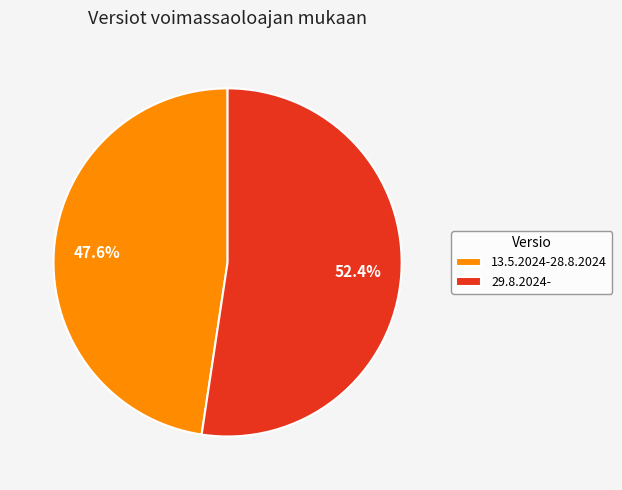

Which category has the biggest portion of the pie?

29.8.2024-